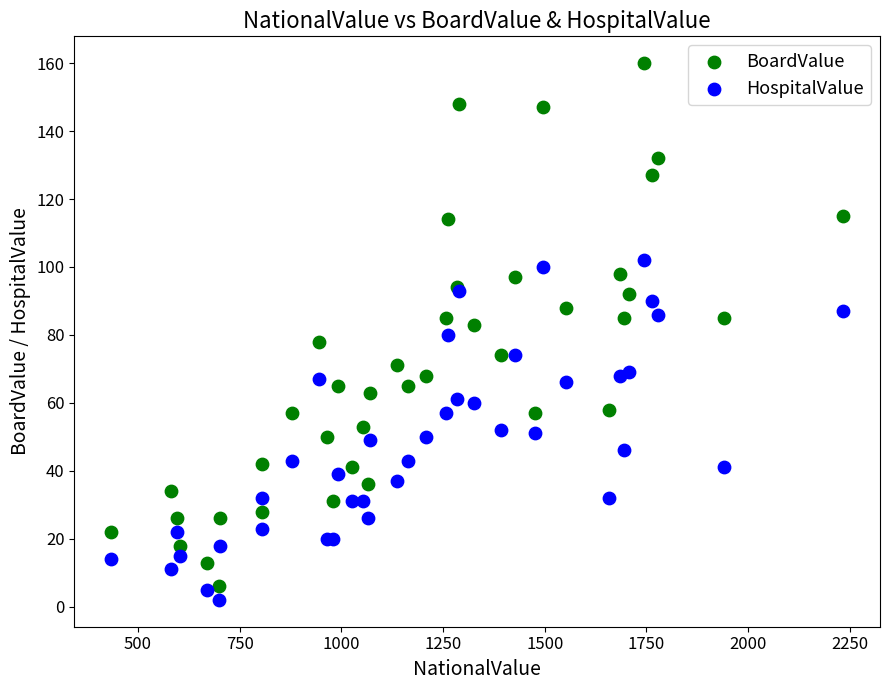

Which series has the widest spread of Y values?

BoardValue